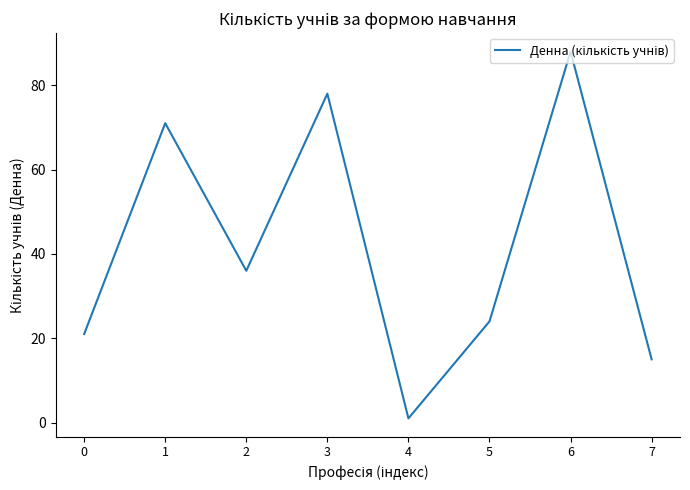

Approximately how many times larger is the value at 3 compared to 4?

78.0